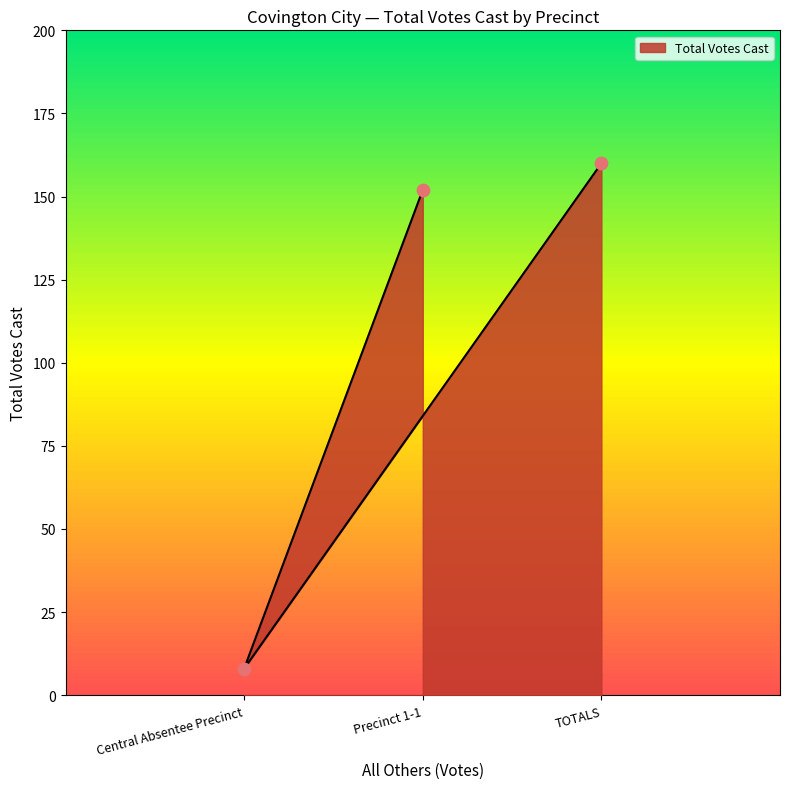

Which has a higher value, Precinct 1-1 or TOTALS?

TOTALS